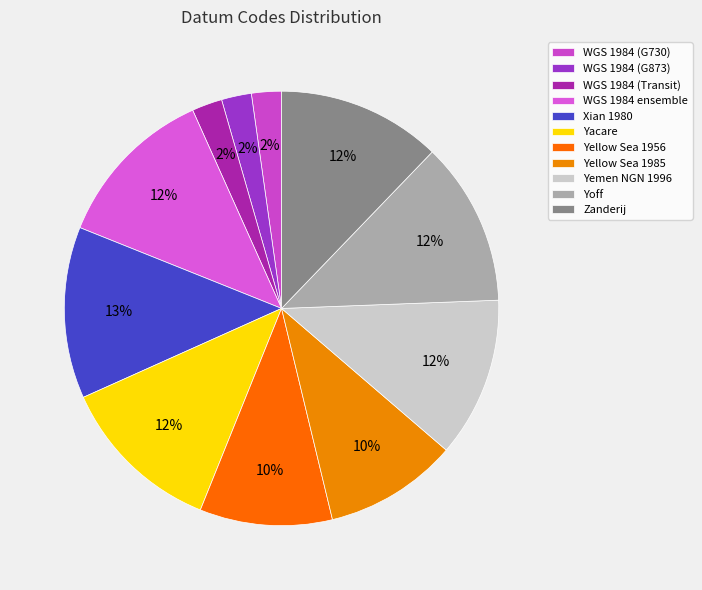

What percentage is the Xian 1980 slice, to the nearest percent?

13%